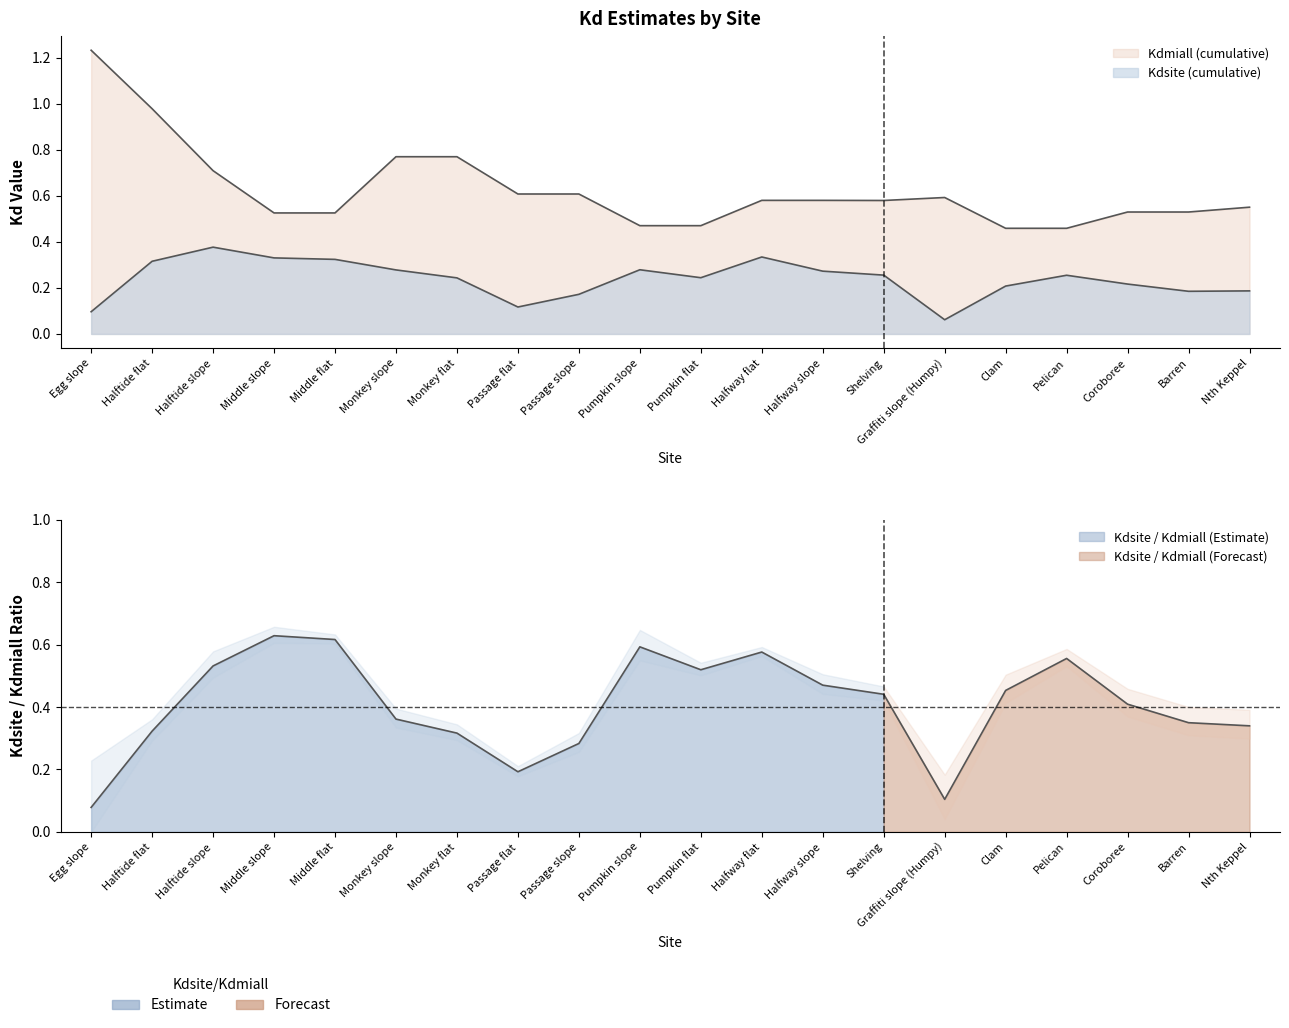

How many interior local valleys does the Kdsite (cumulative) series have?

4